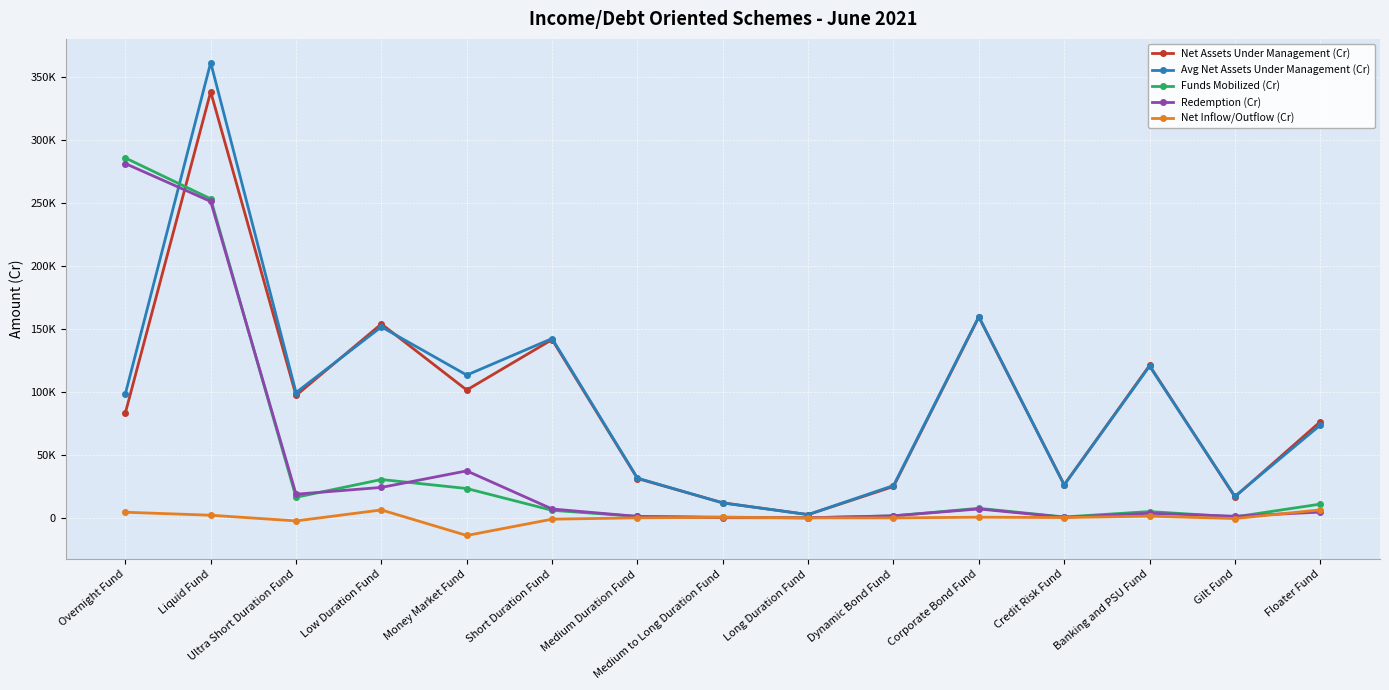

Is this an area chart (filled region under the line)?

No